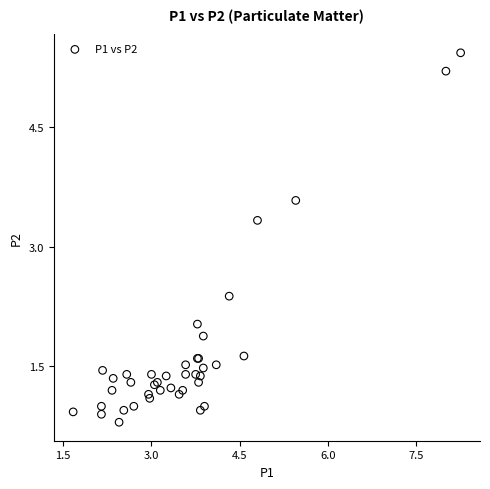

What Y value in the scatter plot is closest to 3?

3.3